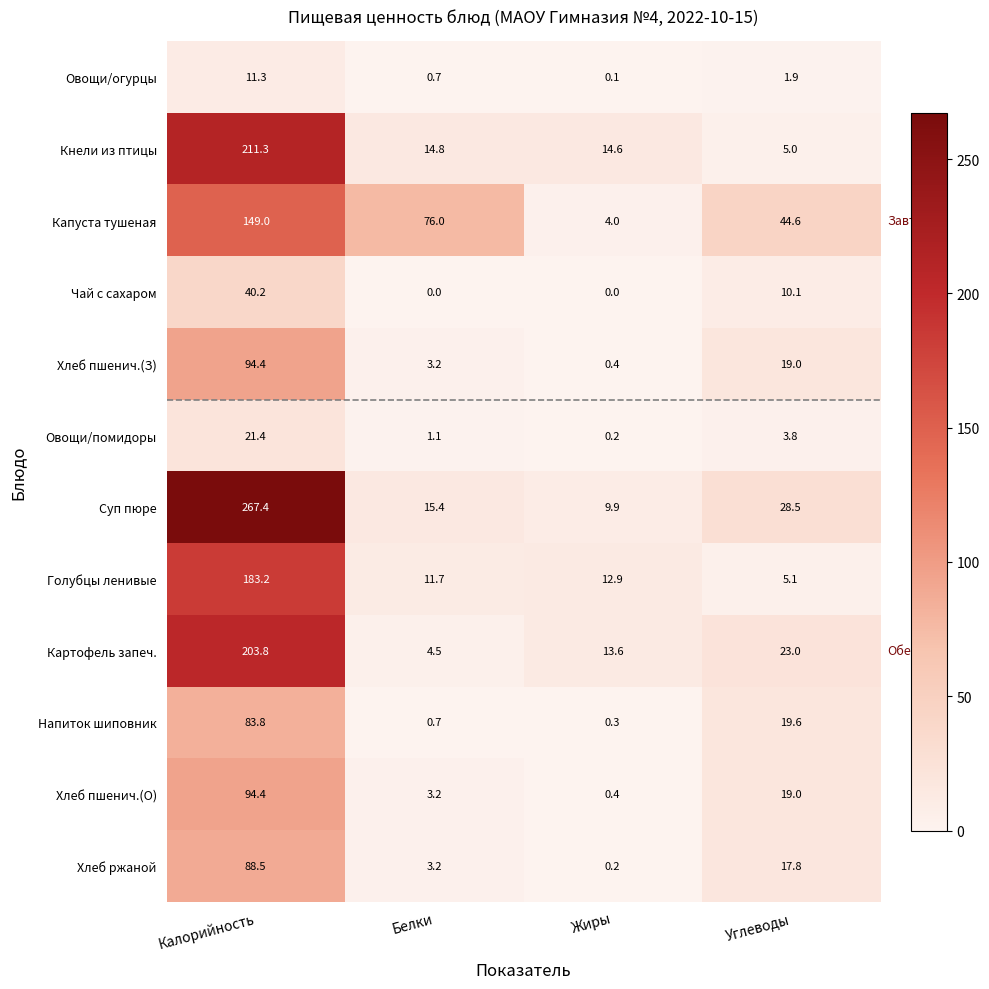

The Хлеб ржаной series shows 88.5 at Калорийность. True or false?

True